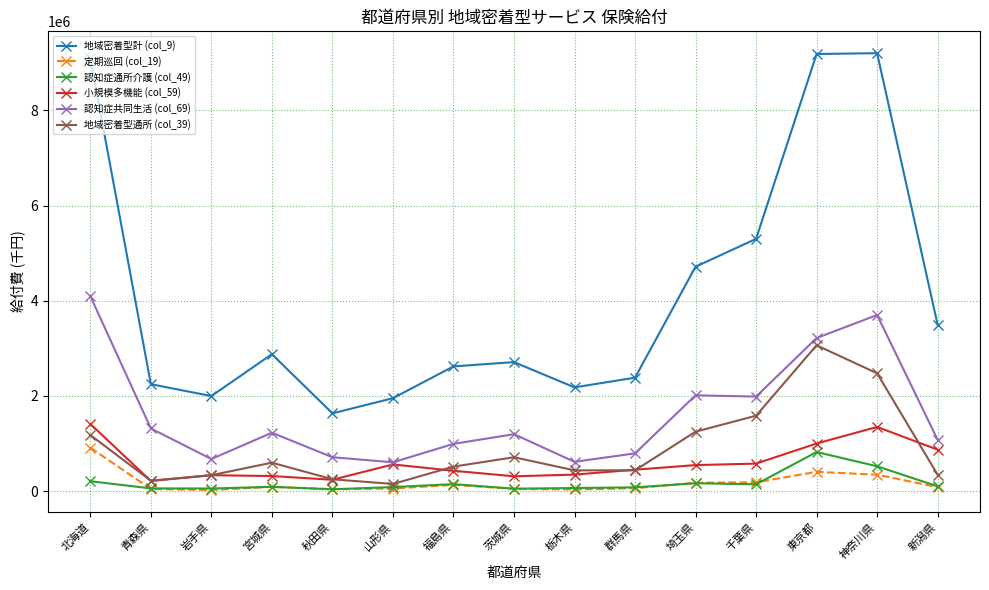

What is the spread (max minus min) of values at 青森県?

2202298.3